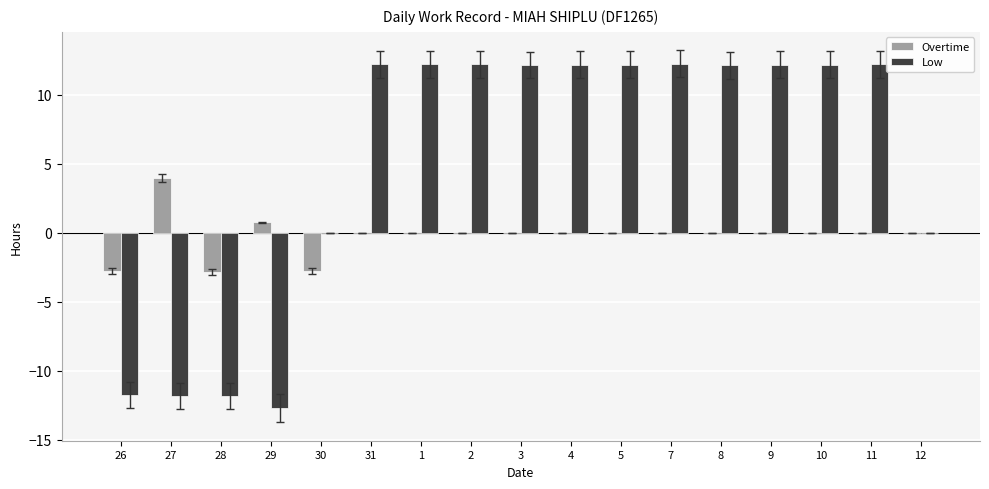

Which series changed the most between 27 and 8?

Low